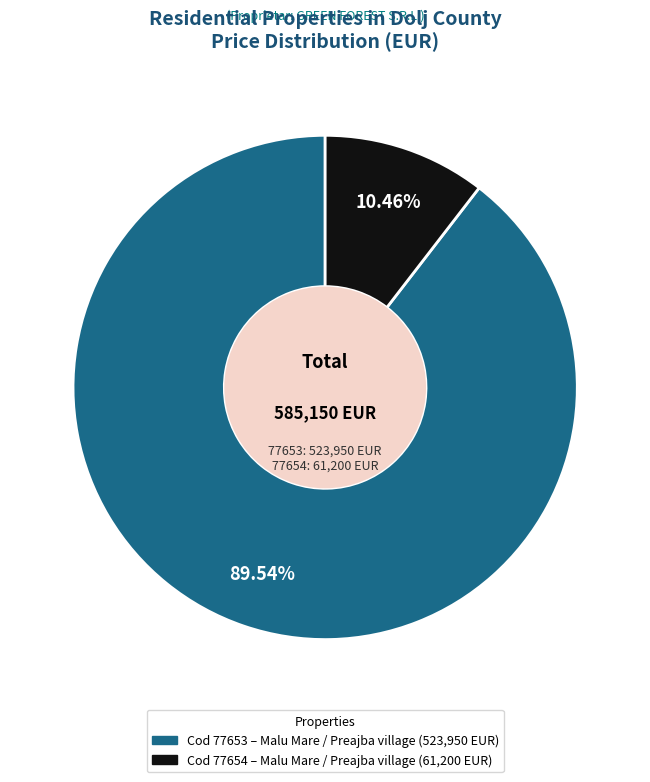

Does any single category account for the majority?

Yes